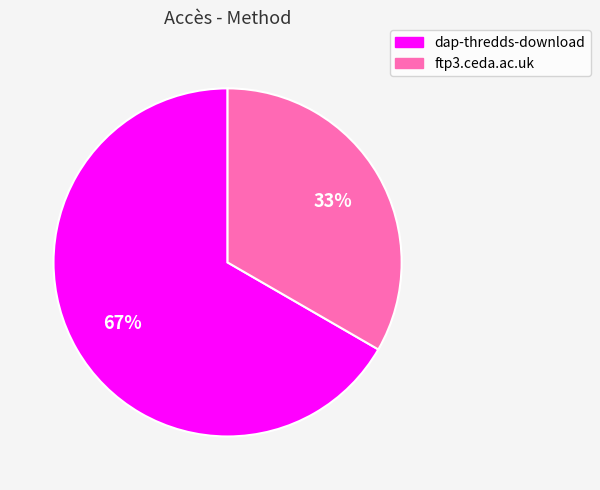

True or false: ftp3.ceda.ac.uk accounts for 42% of the total.

False